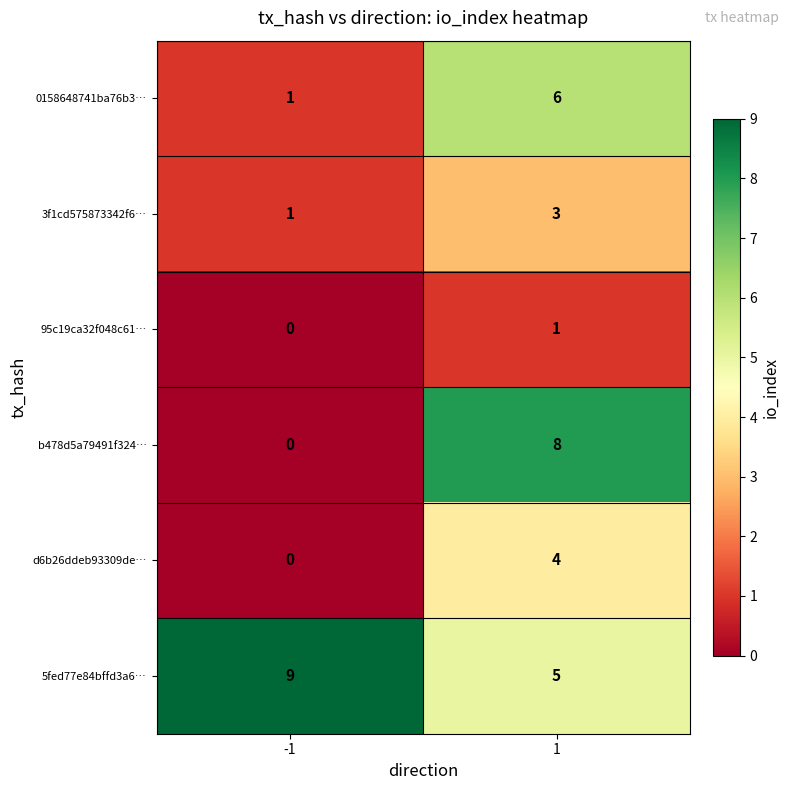

What is the highest value of the 0158648741ba76b3… series?

6